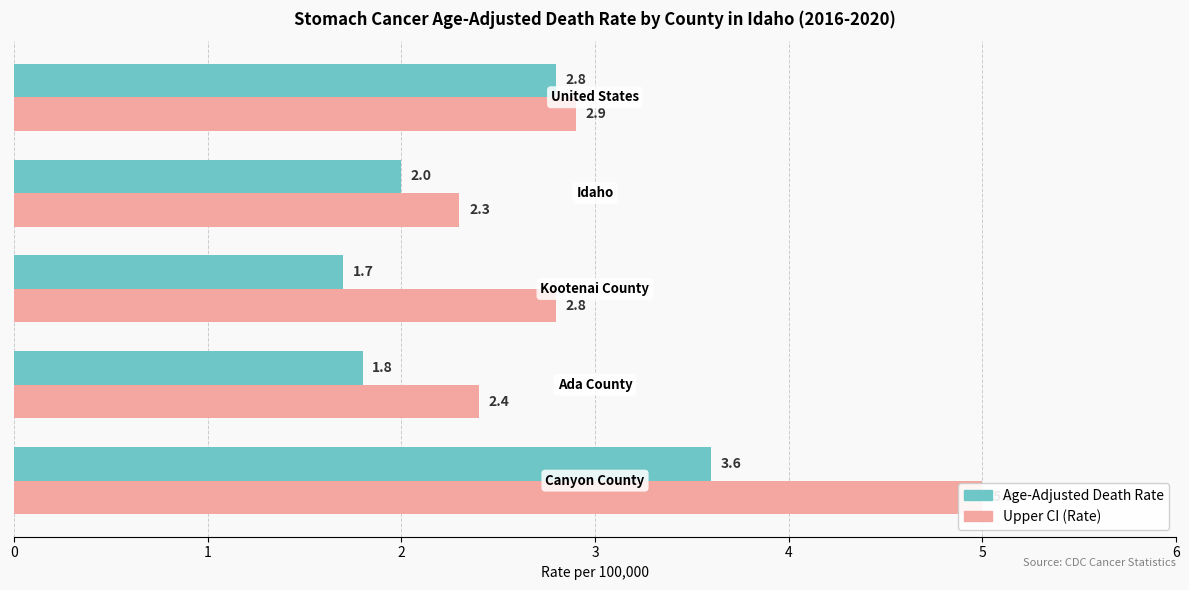

Reading left to right, list all the values displayed in this chart.

Age-Adjusted Death Rate: 3.6	1.8	1.7	2.0	2.8
Upper CI (Rate): 5.0	2.4	2.8	2.3	2.9